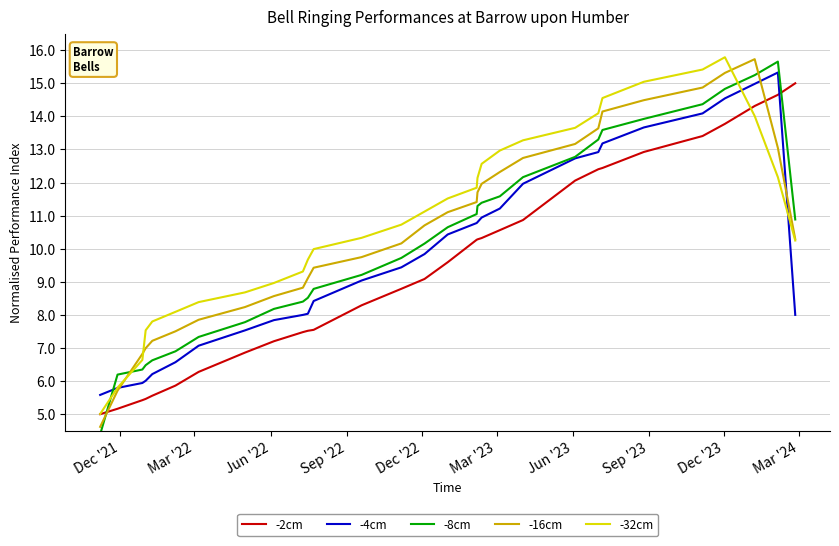

Between Jun '22 and Mar '24, which series saw the biggest shift?

-2cm